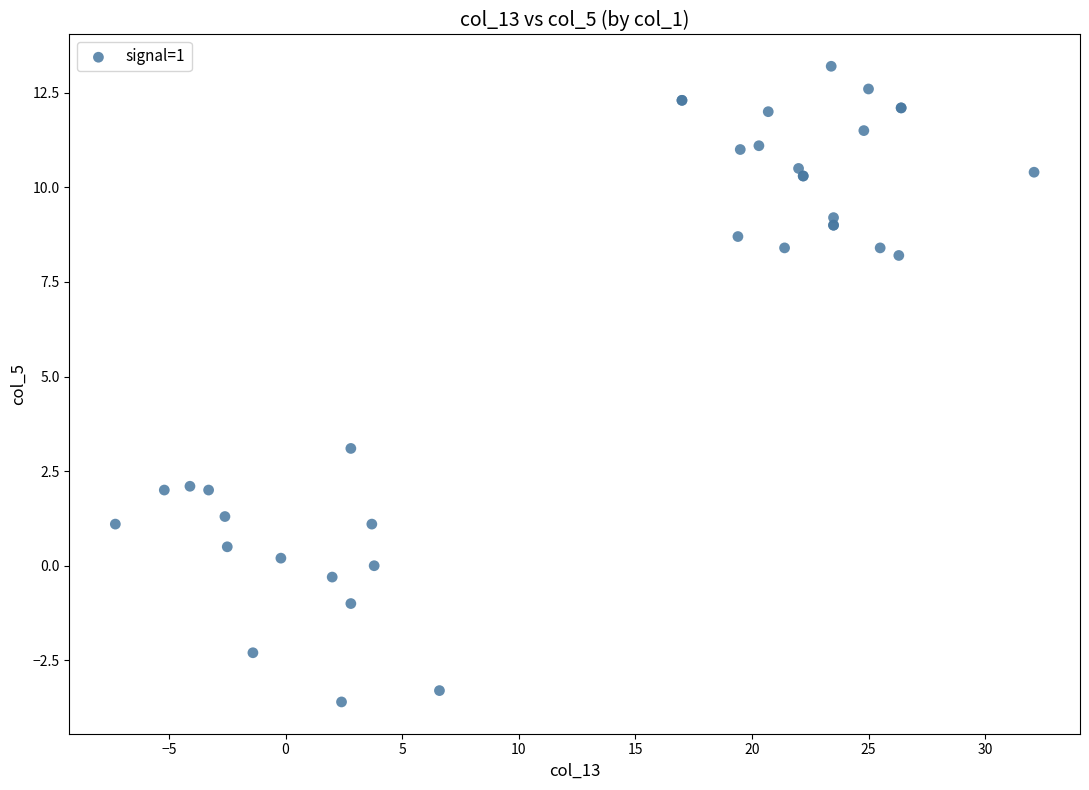

What Y value in the scatter plot is closest to 4?

3.1